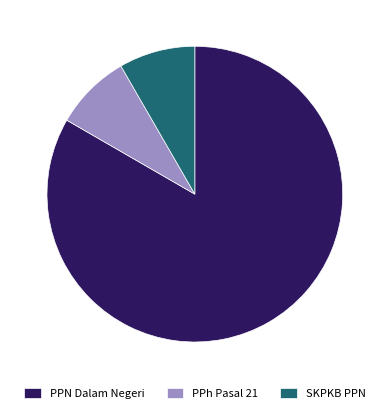

Does PPN Dalam Negeri account for over 50% of the chart?

Yes